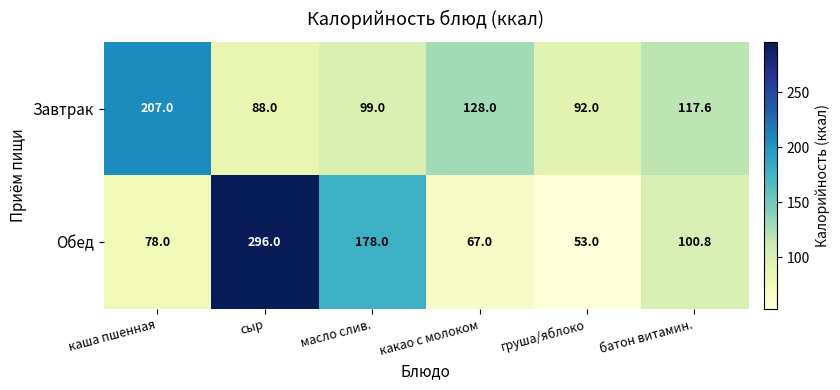

Read the Завтрак value at масло слив..

99.0